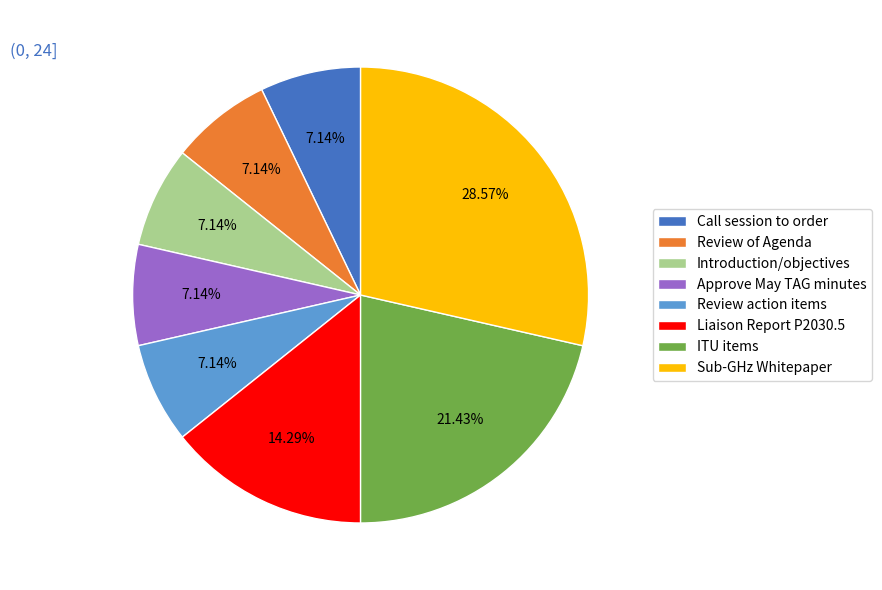

Is there a majority slice in this chart?

No